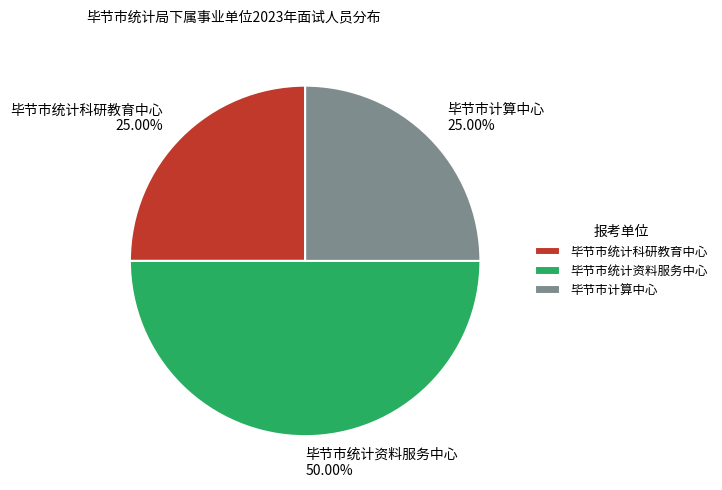

What is the total percentage of 毕节市统计资料服务中心 and 毕节市统计科研教育中心?

75.0%